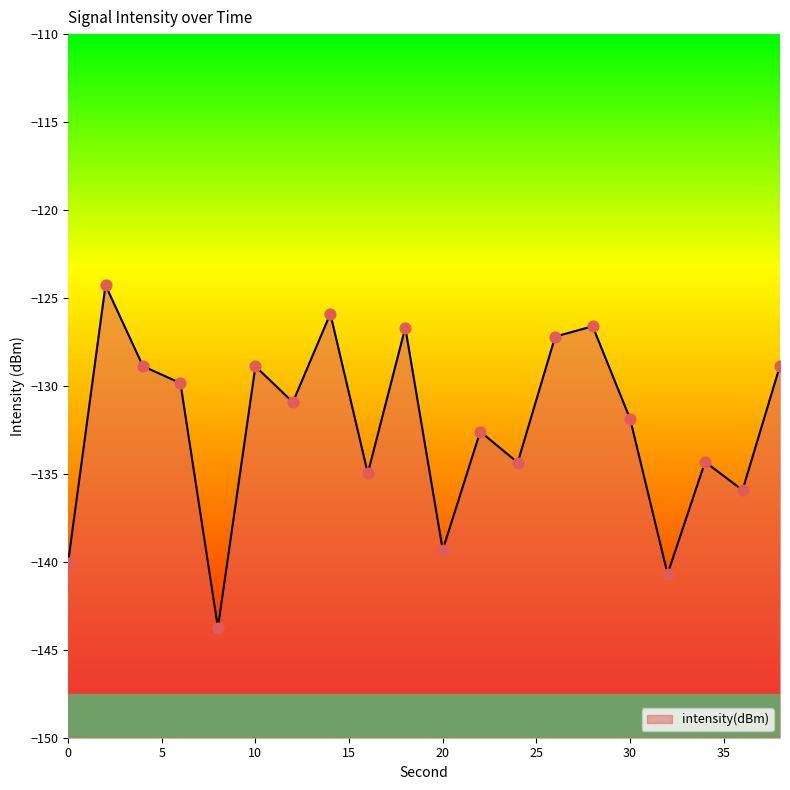

What is the change in value from 0 to 16?

+5.1